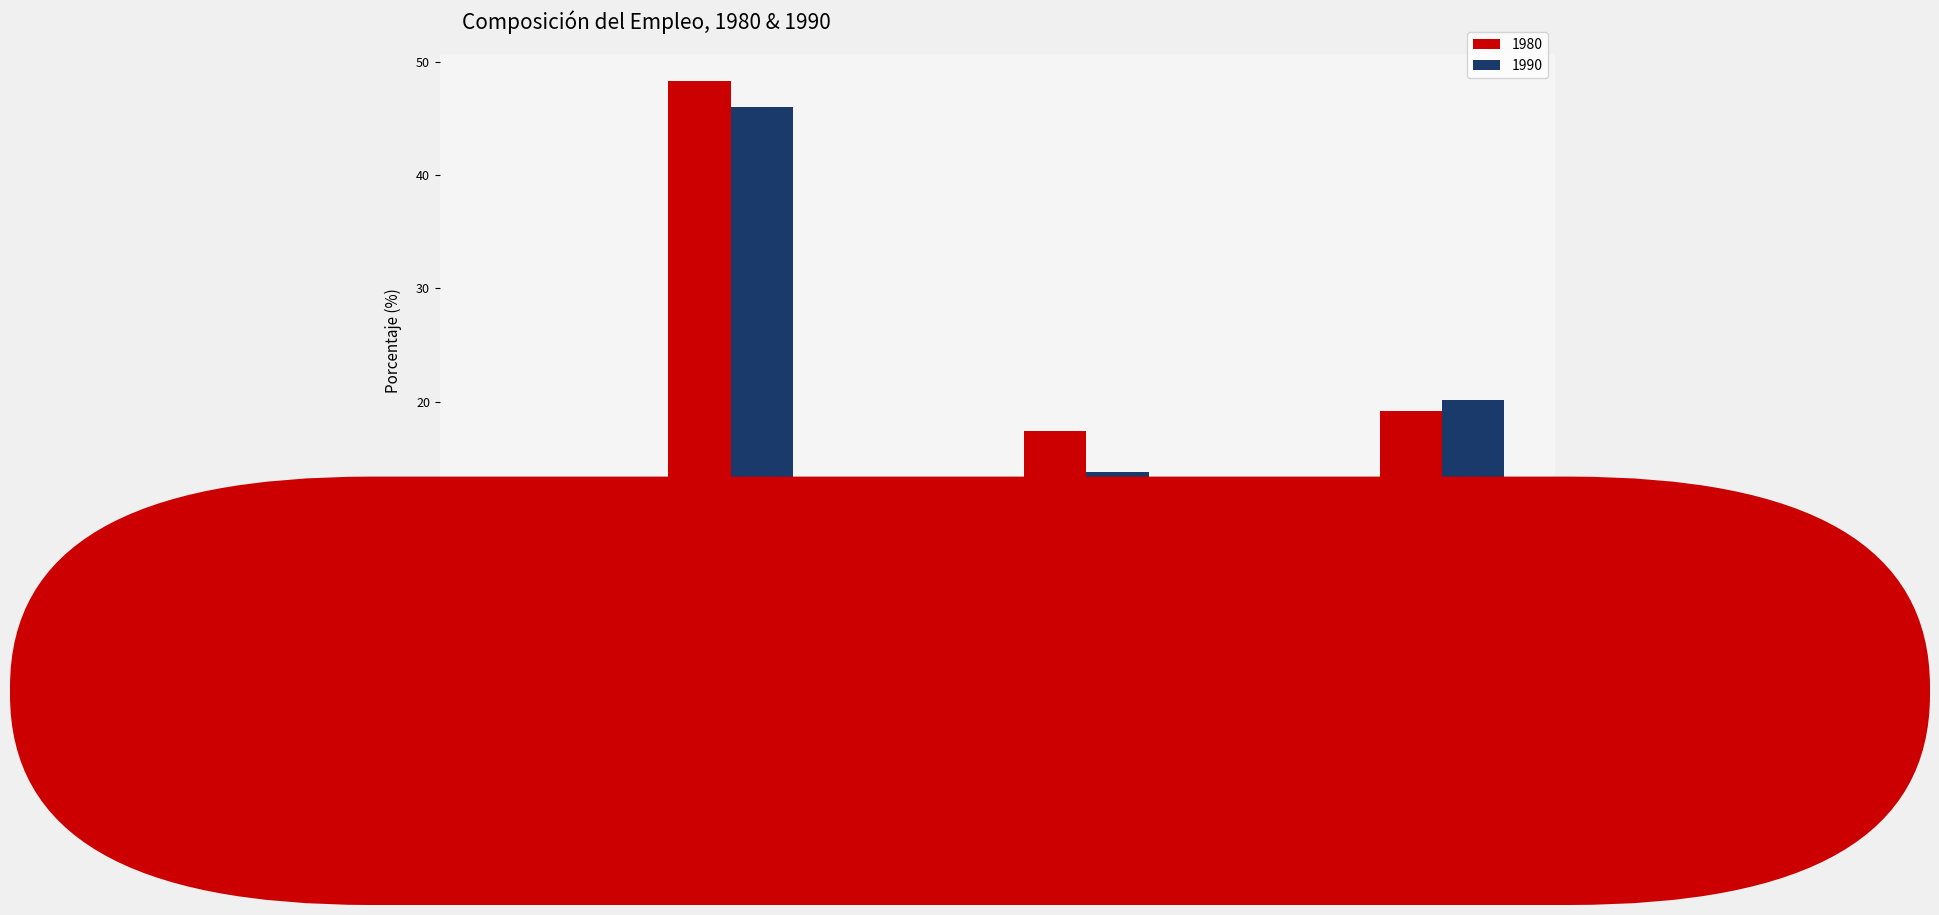

What is the value of the 1990 bar at the 6th from the left?

20.1